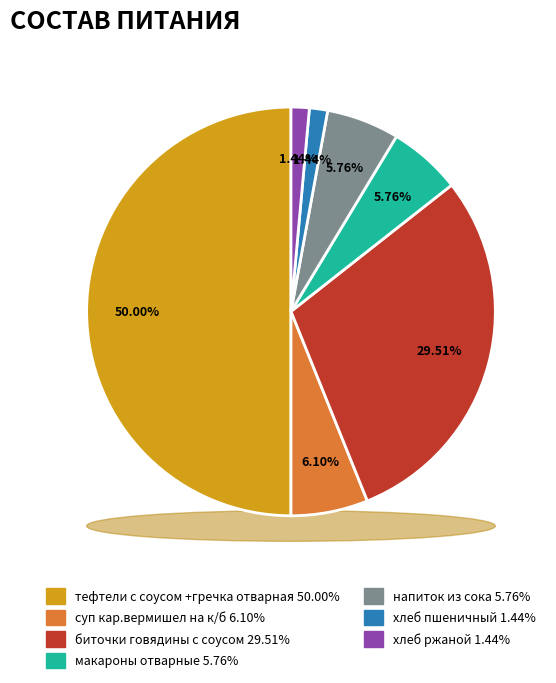

Is the sum of биточки говядины с соусом and тефтели с соусом +гречка отварная greater than half?

Yes